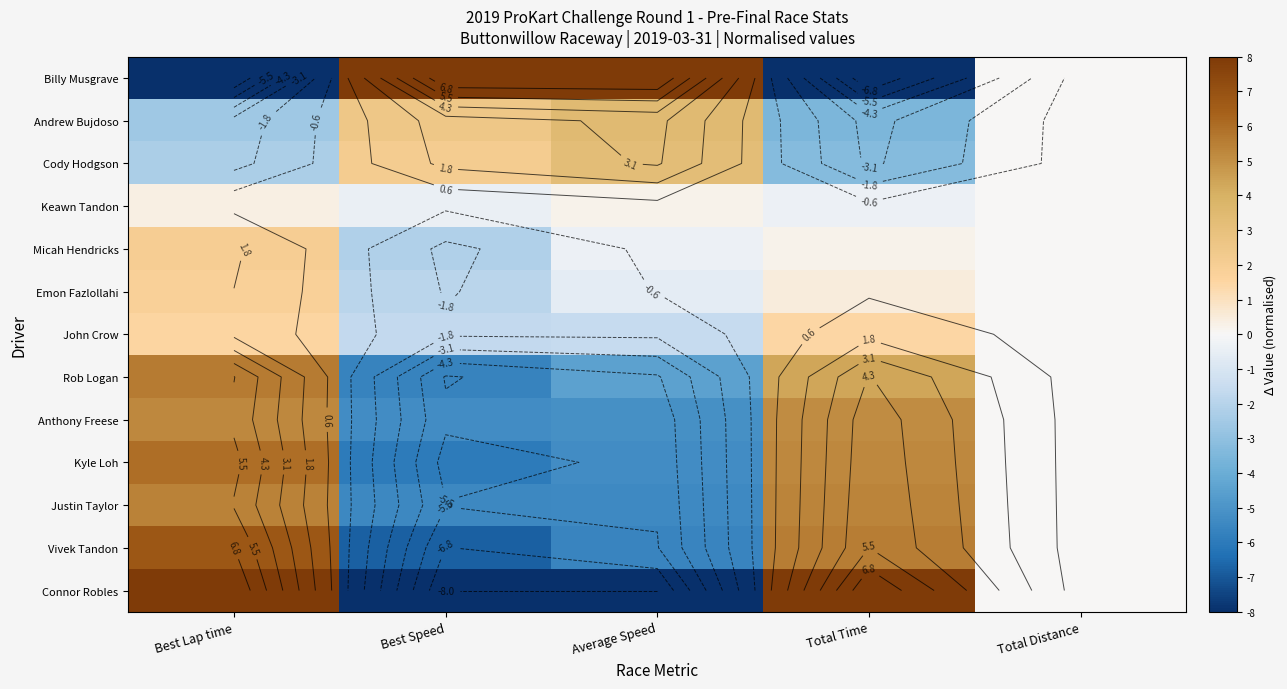

How many positive values does the Emon Fazlollahi series have?

2